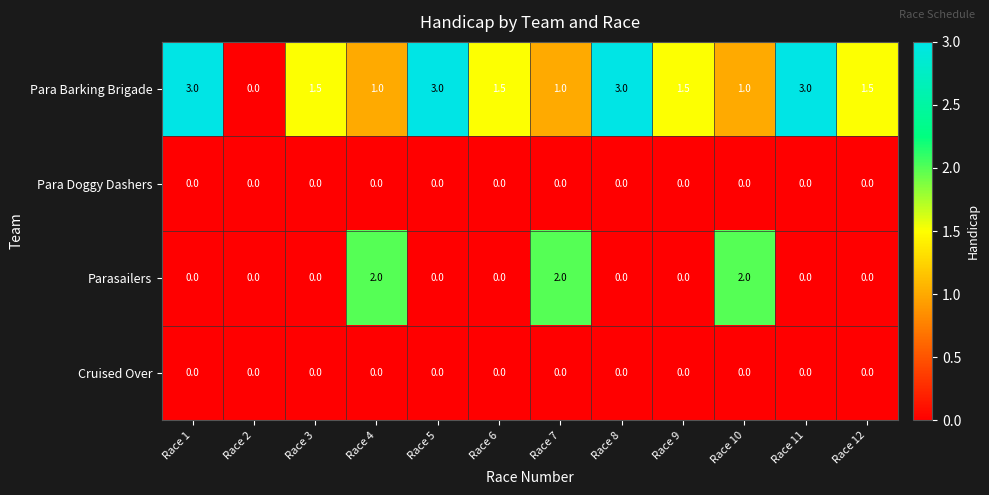

Is the value of Para Doggy Dashers at Race 1 greater than the value of Para Barking Brigade at Race 3?

No